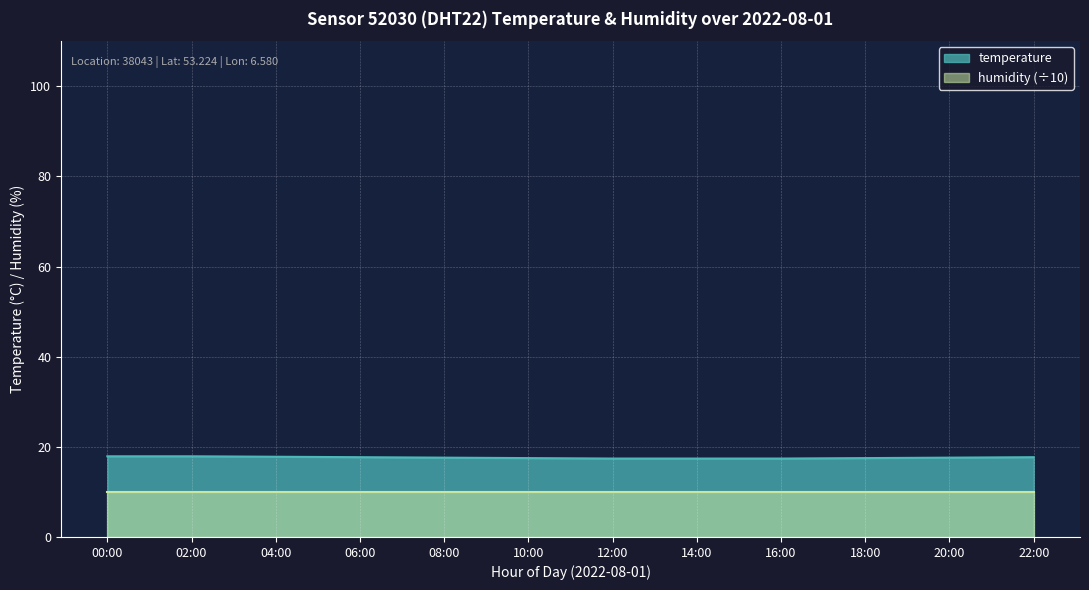

What is the ratio of the value at 02:00 to the value at 06:00?

1.0